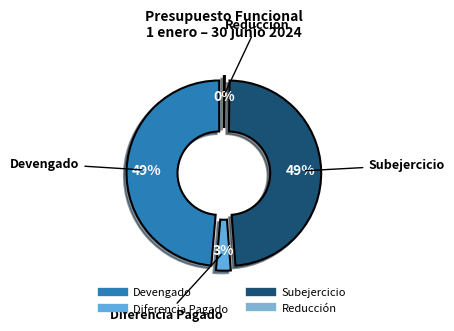

The Asuntos Económicos, Comerciales y Laborales slice represents 86% of the pie. True or false?

False